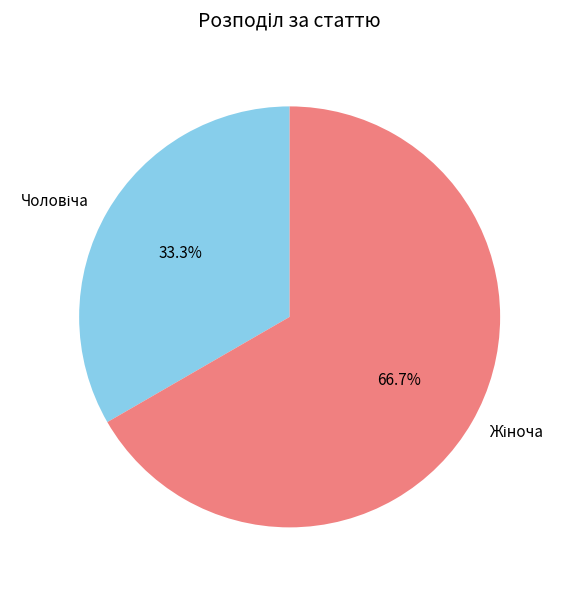

Does any single category account for the majority?

Yes